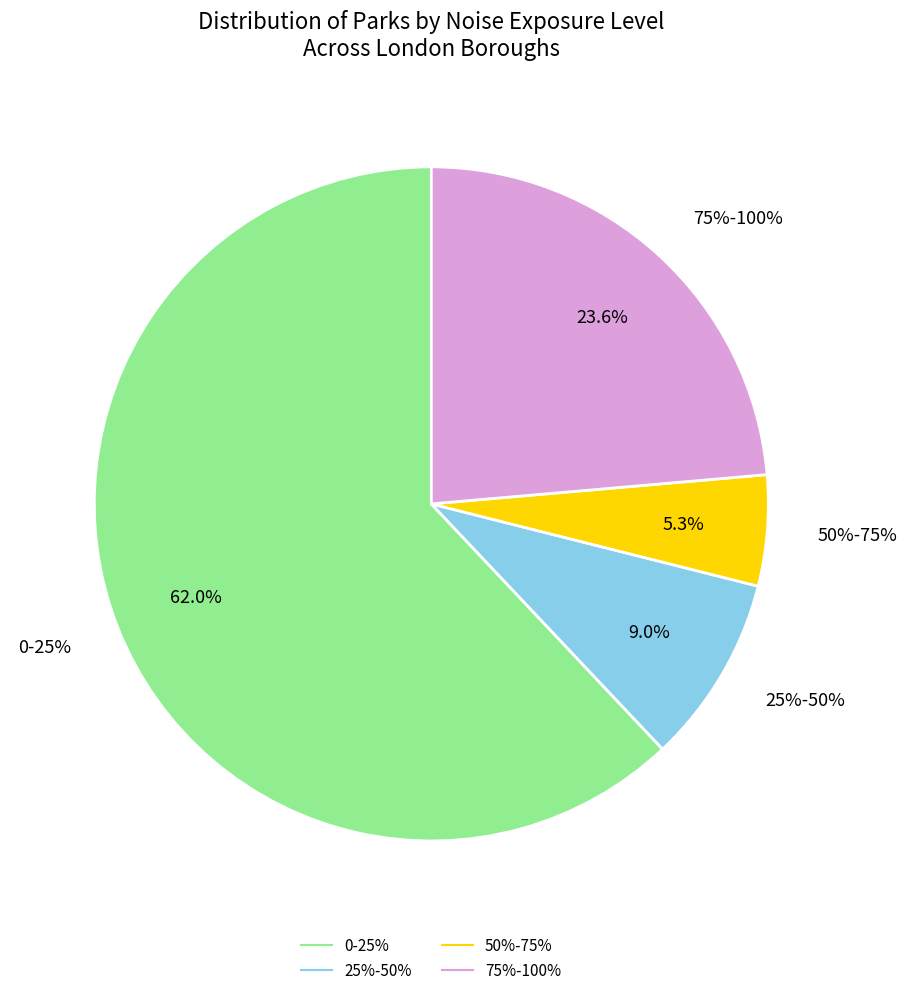

Is it true that 50%-75% is 12% of the pie?

False